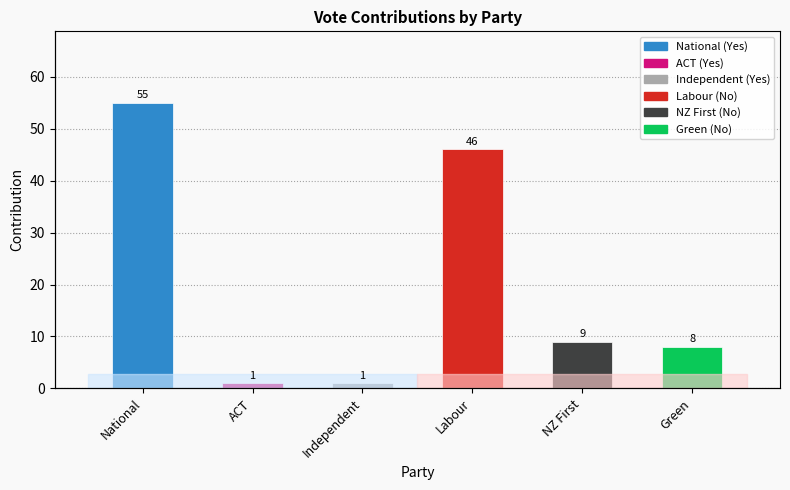

Which label corresponds to the largest value in the chart?

National